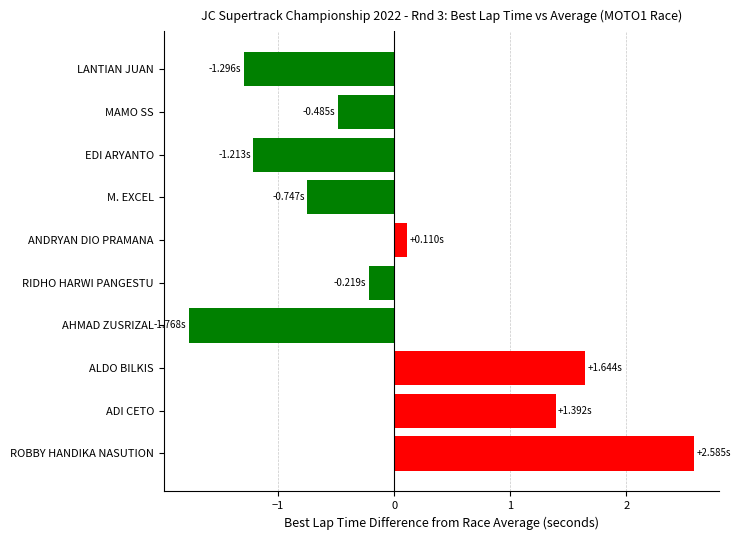

What is the label of the 4th bar from the bottom?

AHMAD ZUSRIZAL